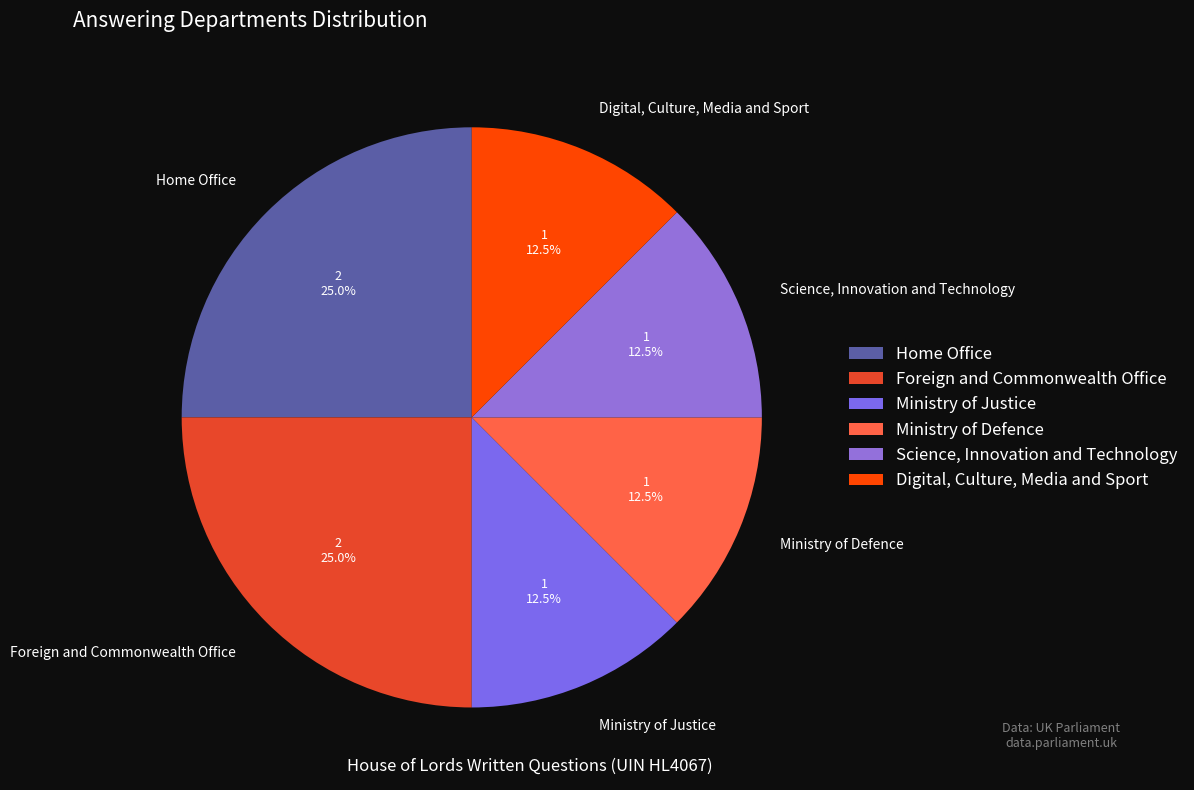

Approximately how many times larger is the value at Home Office compared to Digital, Culture, Media and Sport?

2.0